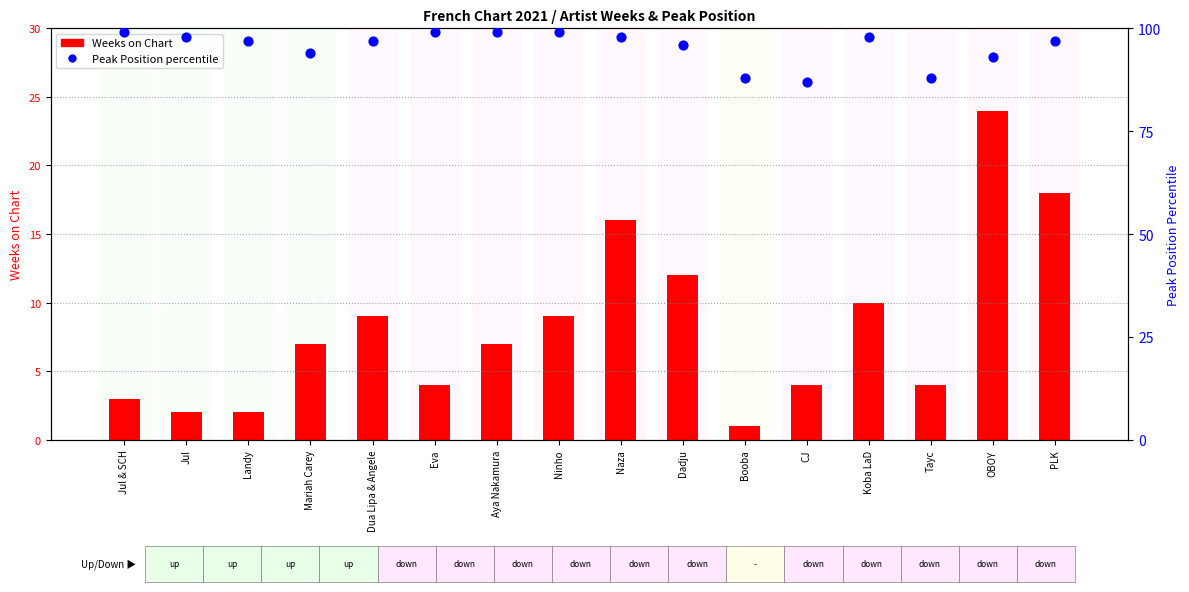

What is the total value across all series at Naza?

114